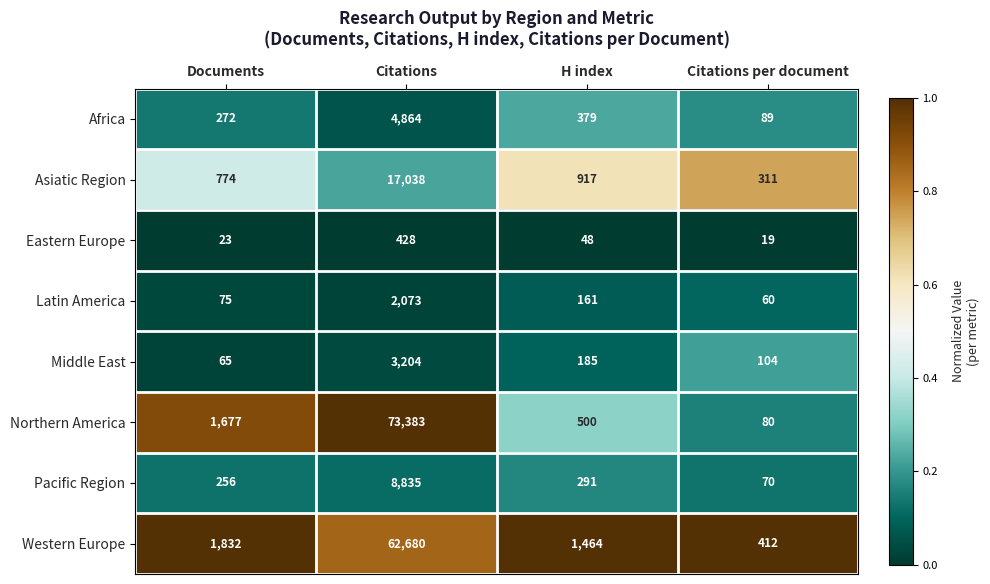

How many data points does each series have?

4